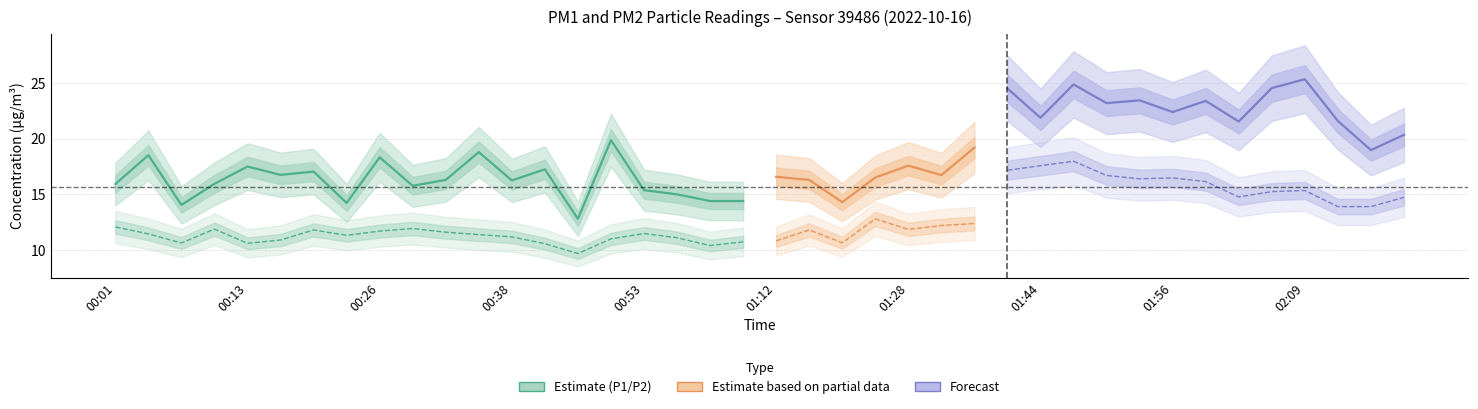

What is the maximum value shown in the chart?

25.4